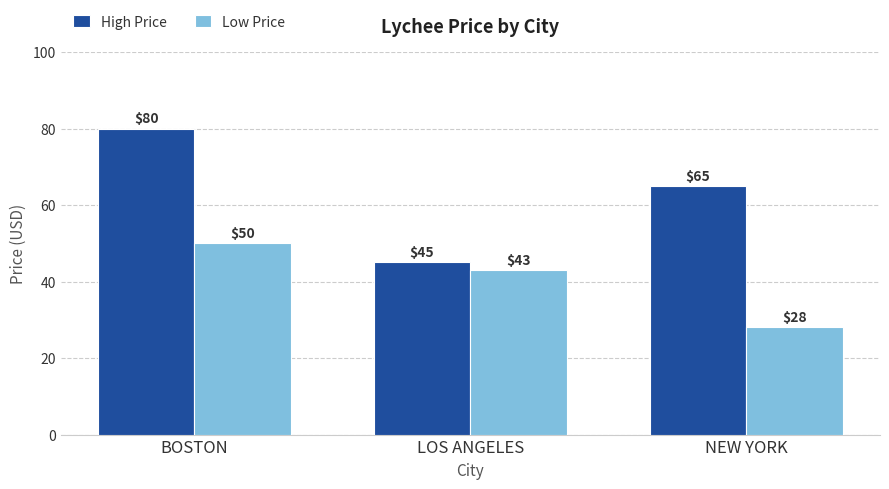

Where does the High Price series first go above 65?

BOSTON